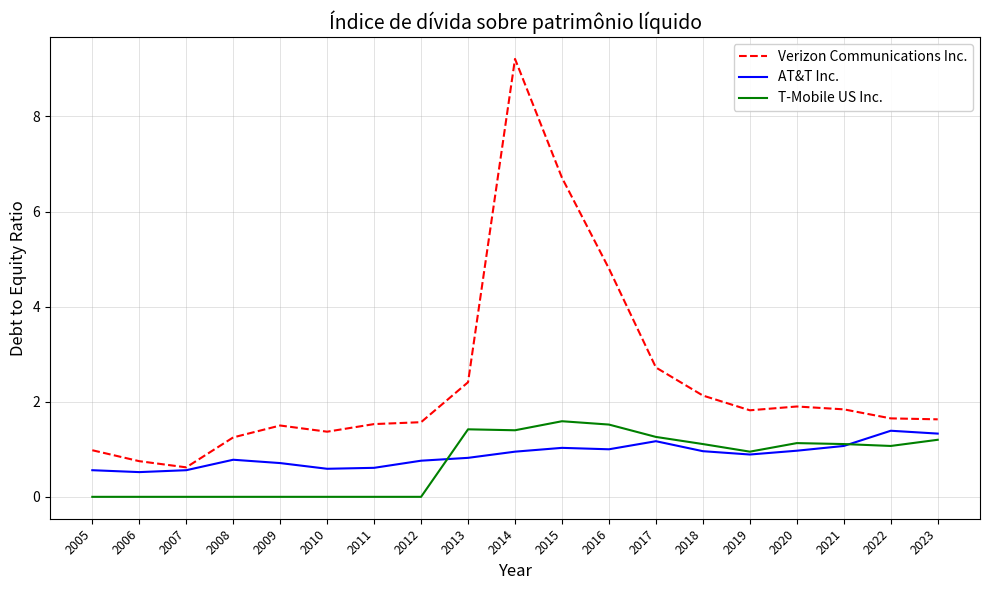

At which category does Verizon Communications Inc. reach its first local peak?

2009